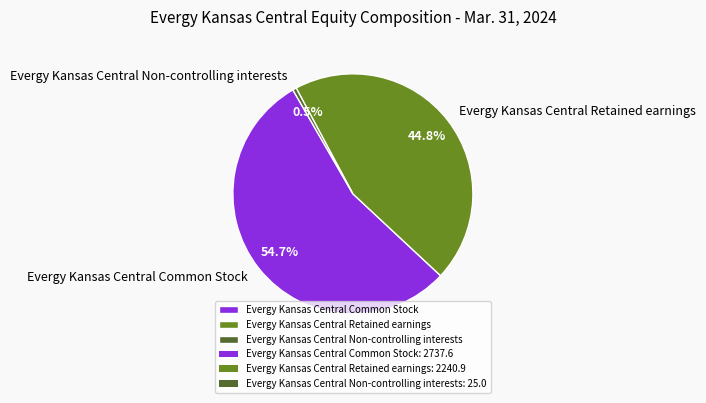

What is the majority slice?

Evergy Kansas Central Common Stock